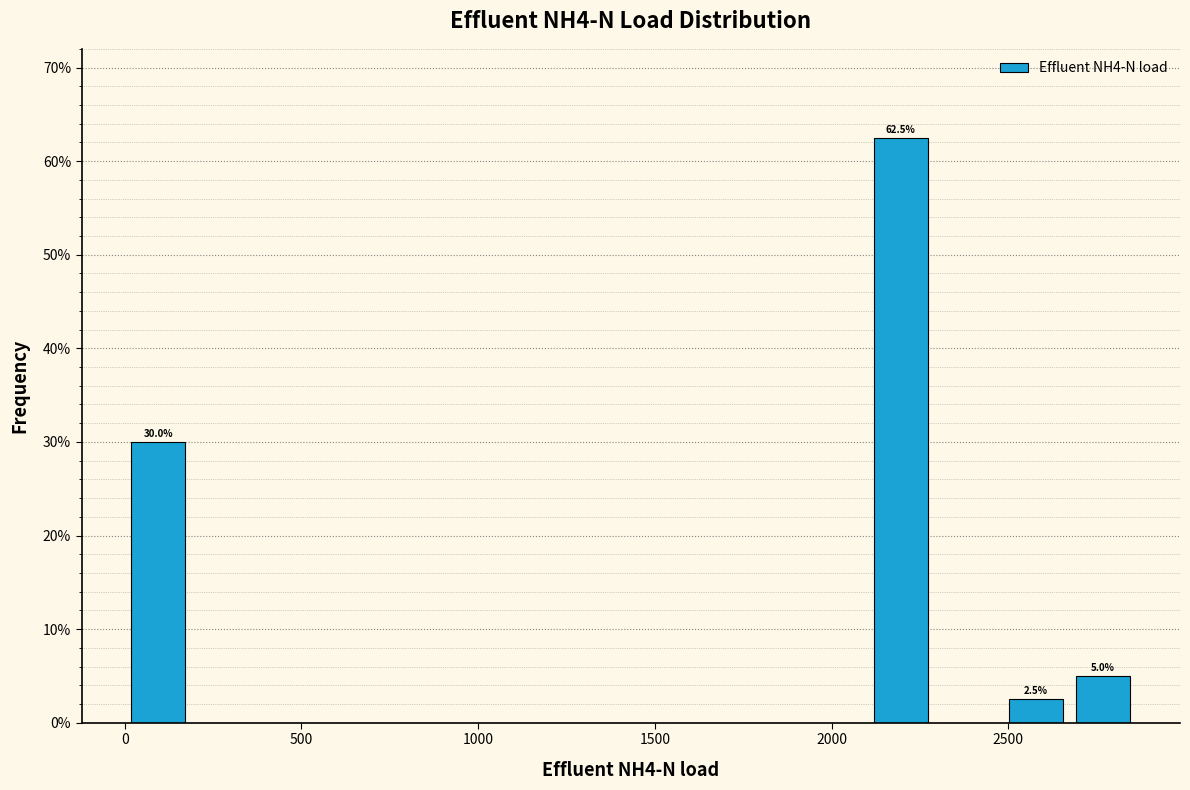

Read against the x-axis, roughly where is the centre of the tallest bar?

2200